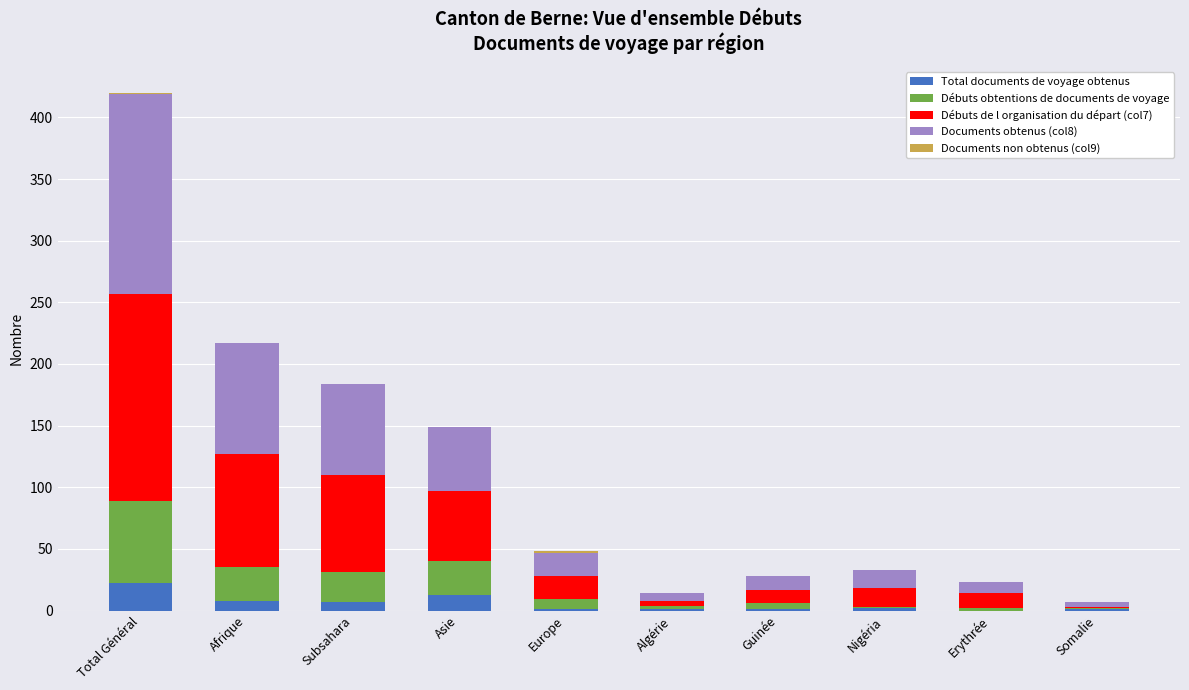

At which category is the sum across all series the highest?

Total Général